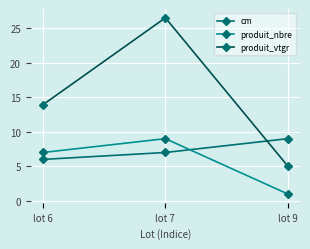

How many data points in produit_vtgr are above 13?

2